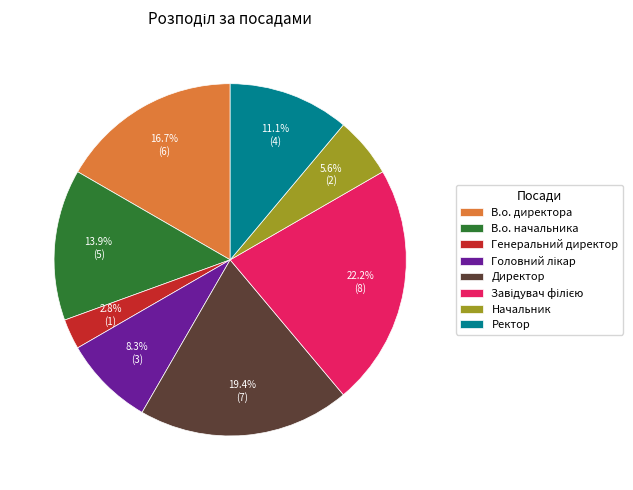

What percentage is the Директор slice, to the nearest percent?

19%